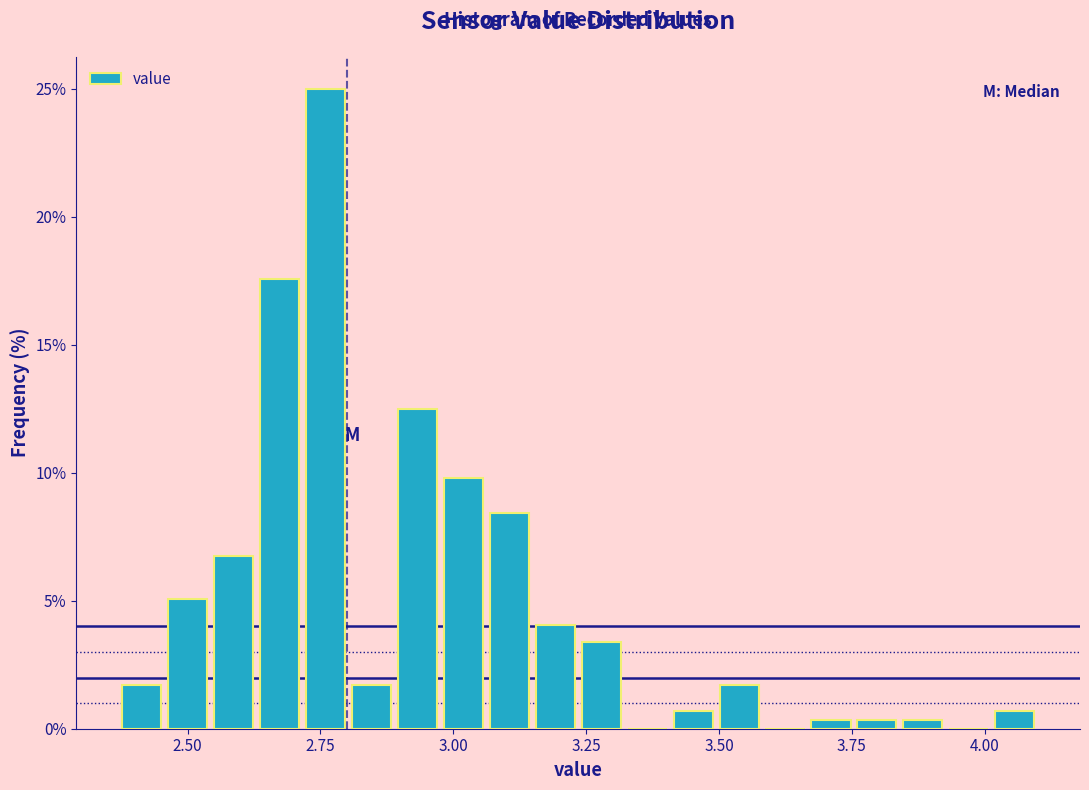

Read against the x-axis, roughly where is the centre of the tallest bar?

2.75